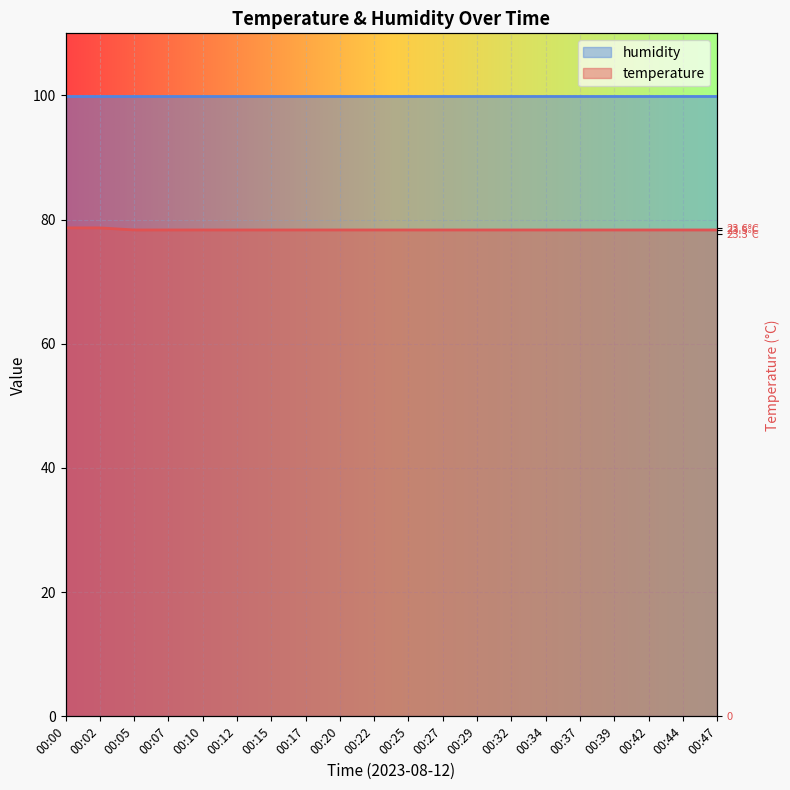

What is the difference between the second highest and minimum values?

0.3